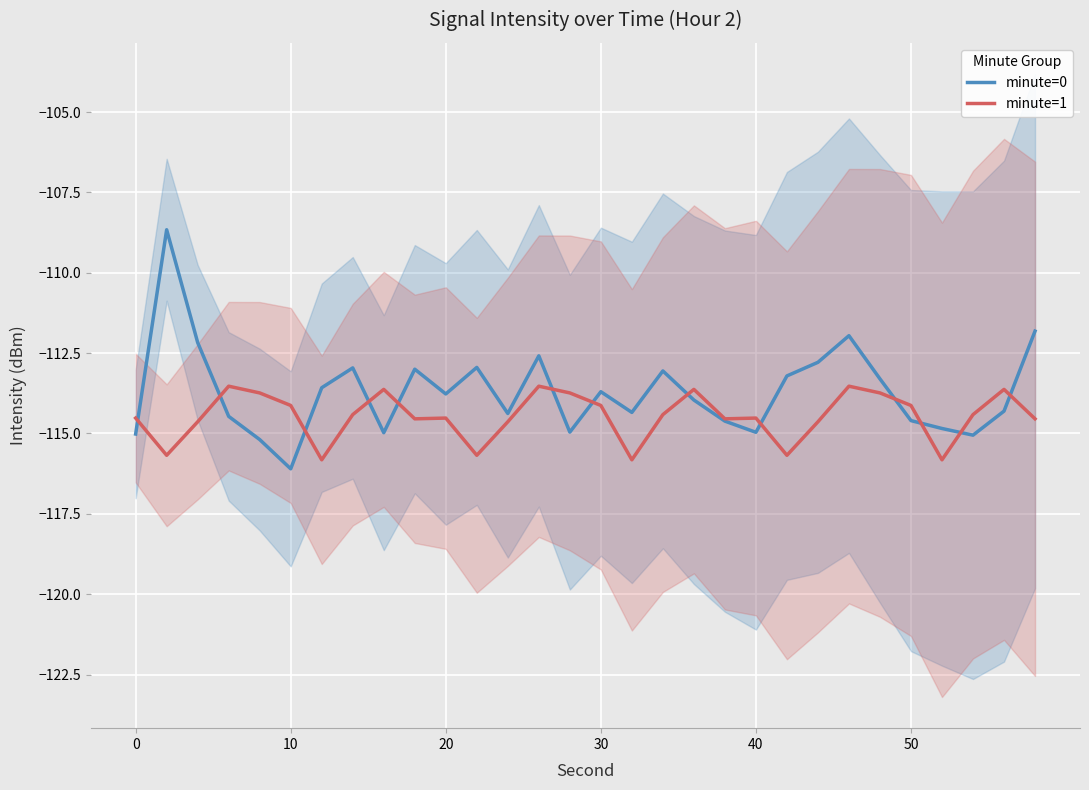

What is the average value of the minute=0 series?

-113.7